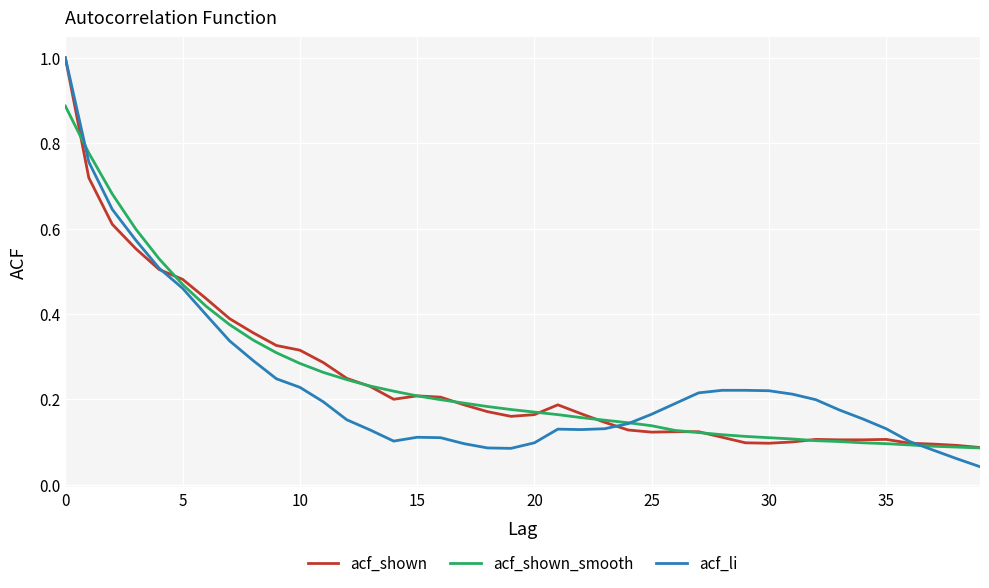

What is the maximum value shown in the chart?

1.0